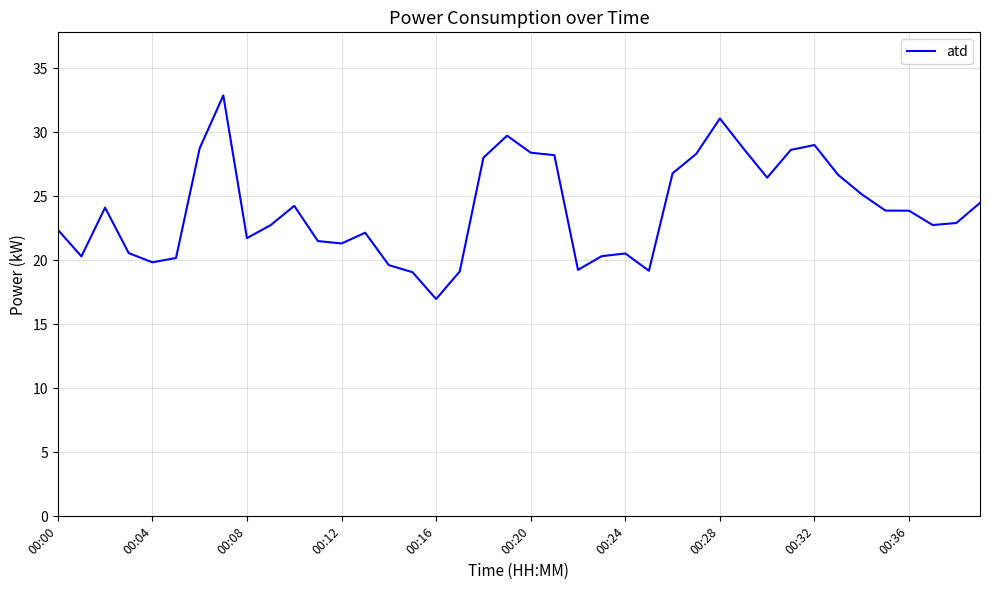

What is the greatest value displayed?

32.9